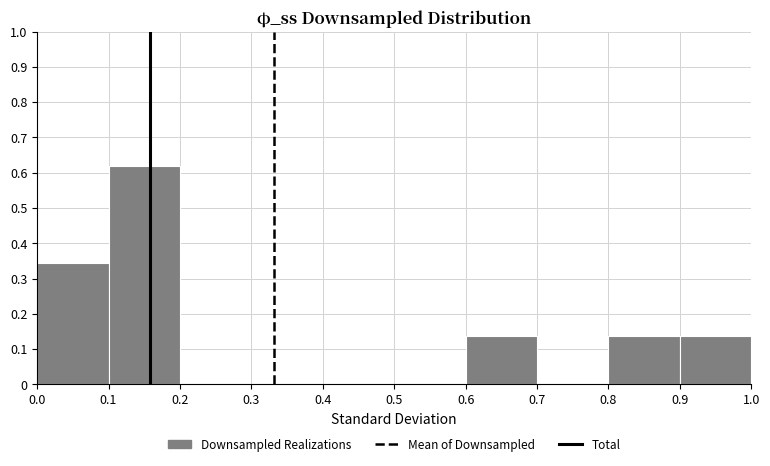

Reading left to right, transcribe this chart: for each bar, give the range it covers on the x-axis and its height. The values are not printed on the chart, so give them approximately, as read against the axis.

0.0 to 0.1: 0.34
0.1 to 0.2: 0.62
0.2 to 0.3: 0
0.3 to 0.4: 0
0.4 to 0.5: 0
0.5 to 0.6: 0
0.6 to 0.7: 0.14
0.7 to 0.8: 0
0.8 to 0.9: 0.14
0.9 to 1.0: 0.14